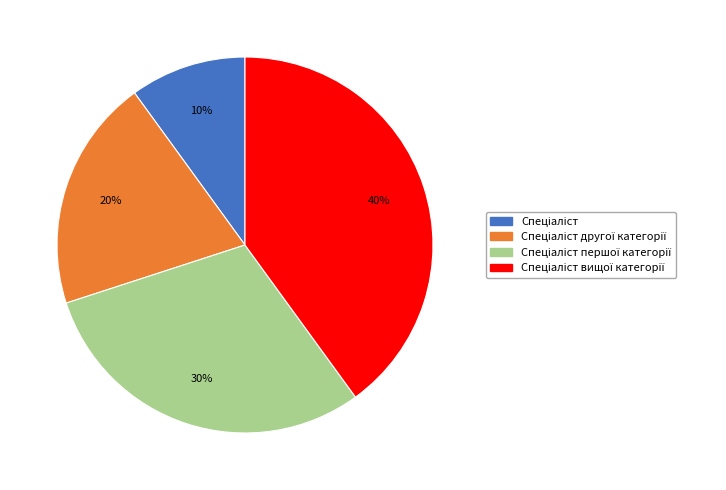

To the nearest percent, what is the average slice percentage?

25%